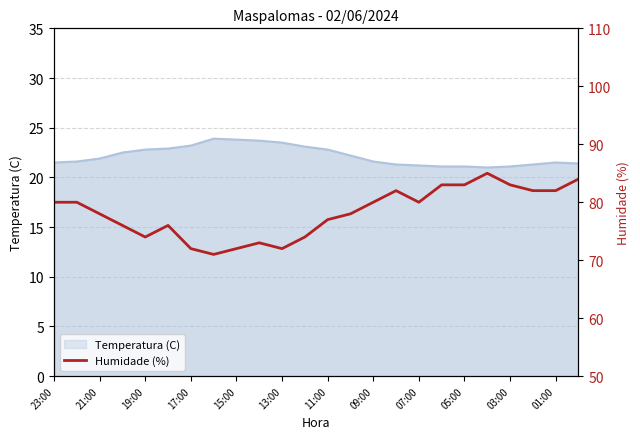

What is the highest value of the Temperatura (C) series?

23.9